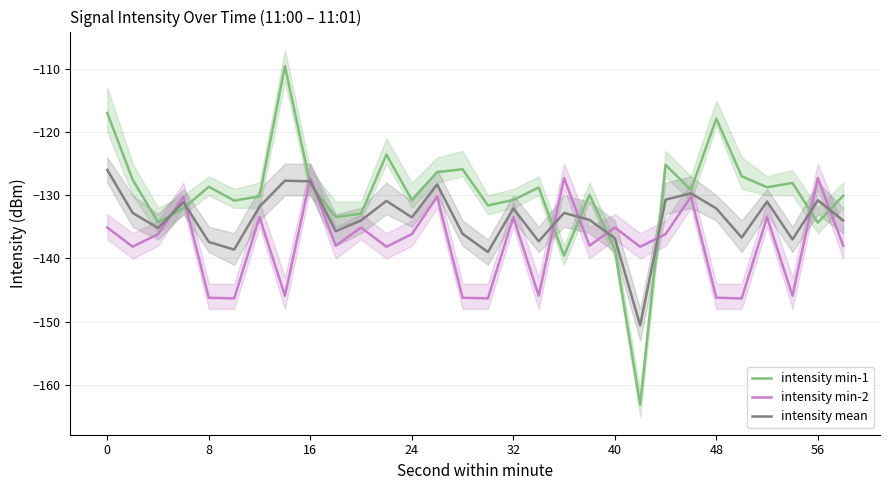

What is the maximum value for intensity mean?

-126.0